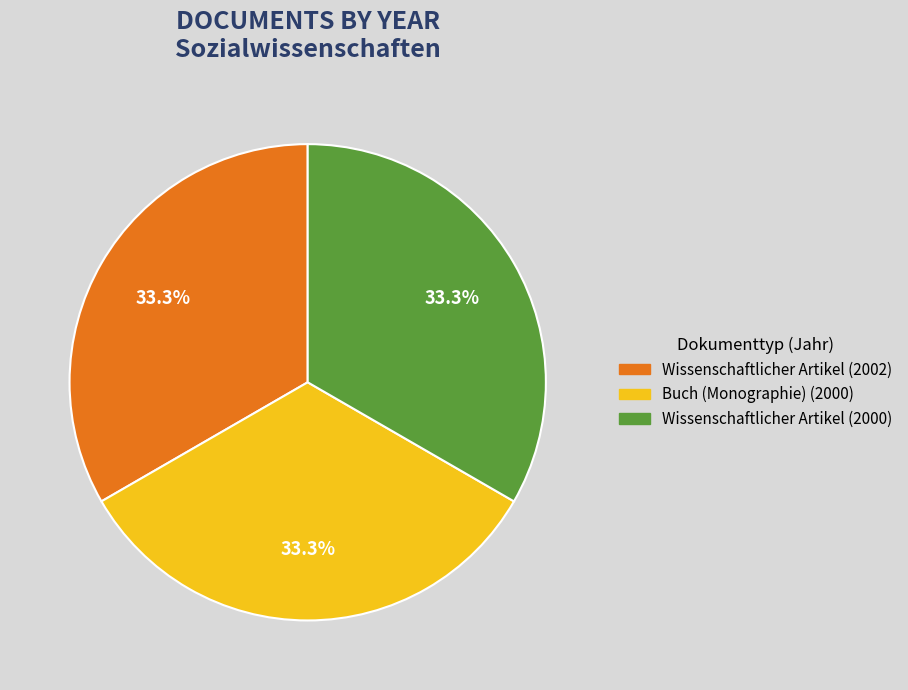

To the nearest percent, what is the combined percentage of Wissenschaftlicher Artikel (2000) and Wissenschaftlicher Artikel (2002)?

67%